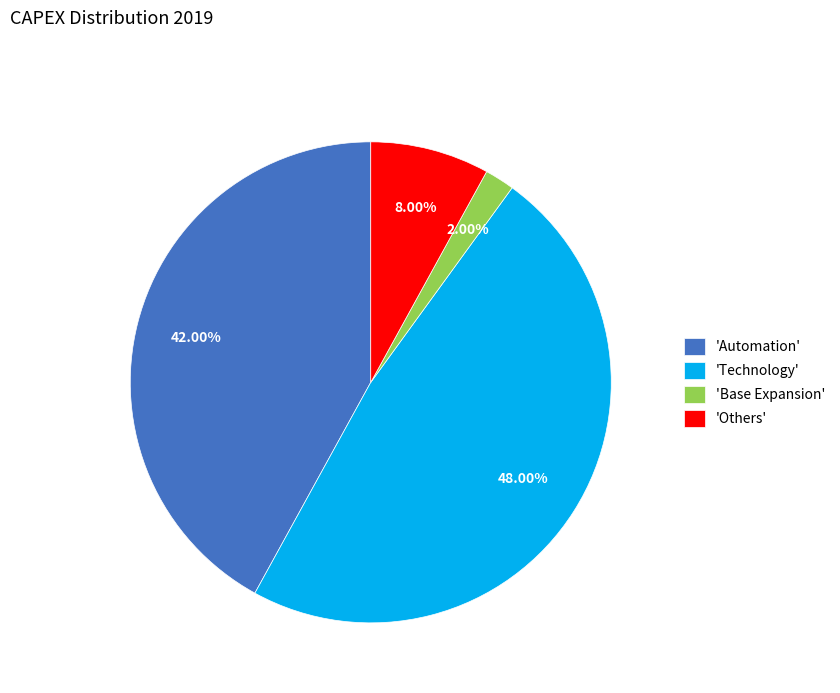

Between 'Automation' and 'Others', which is larger?

'Automation'